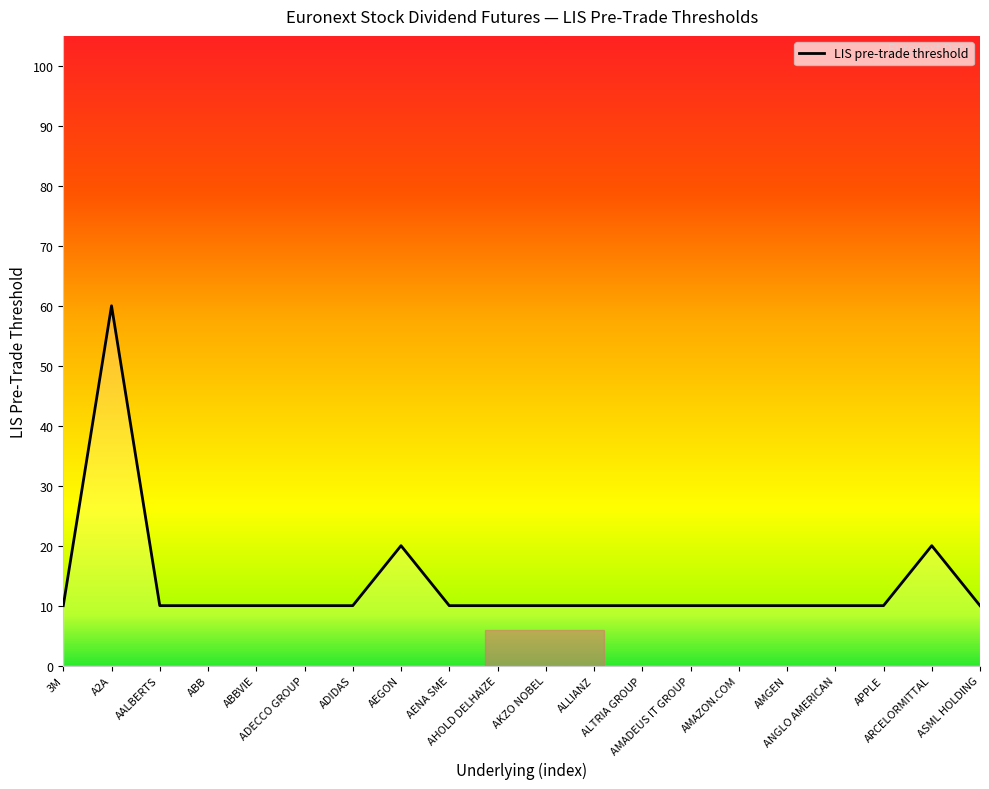

At which category does the data reach its first local peak?

A2A